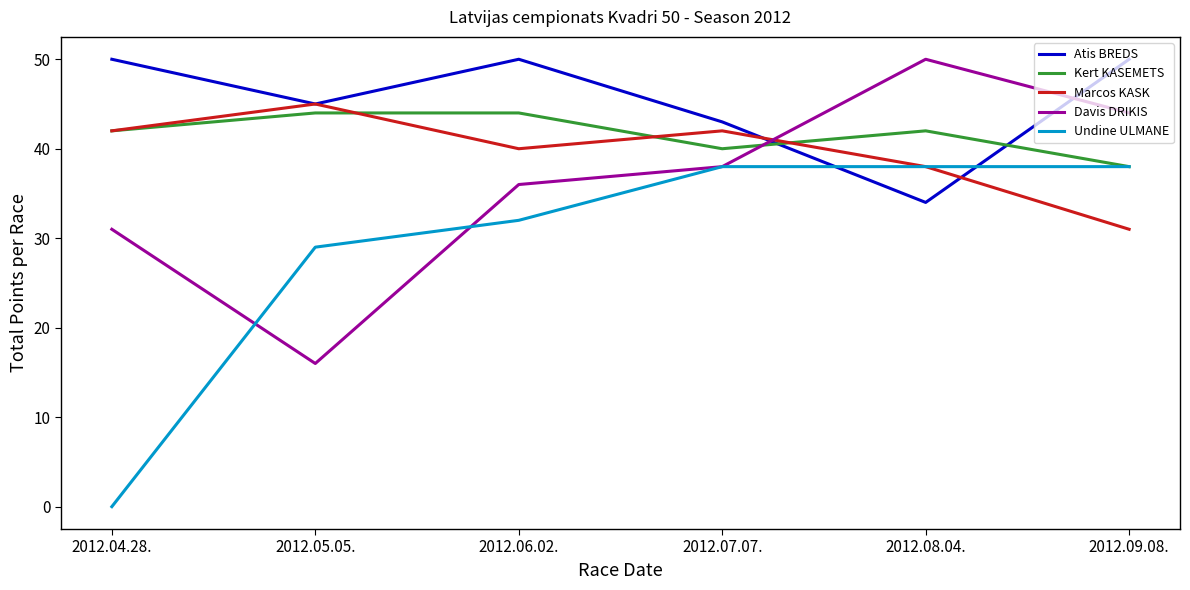

What is the highest value of the Kert KASEMETS series?

44